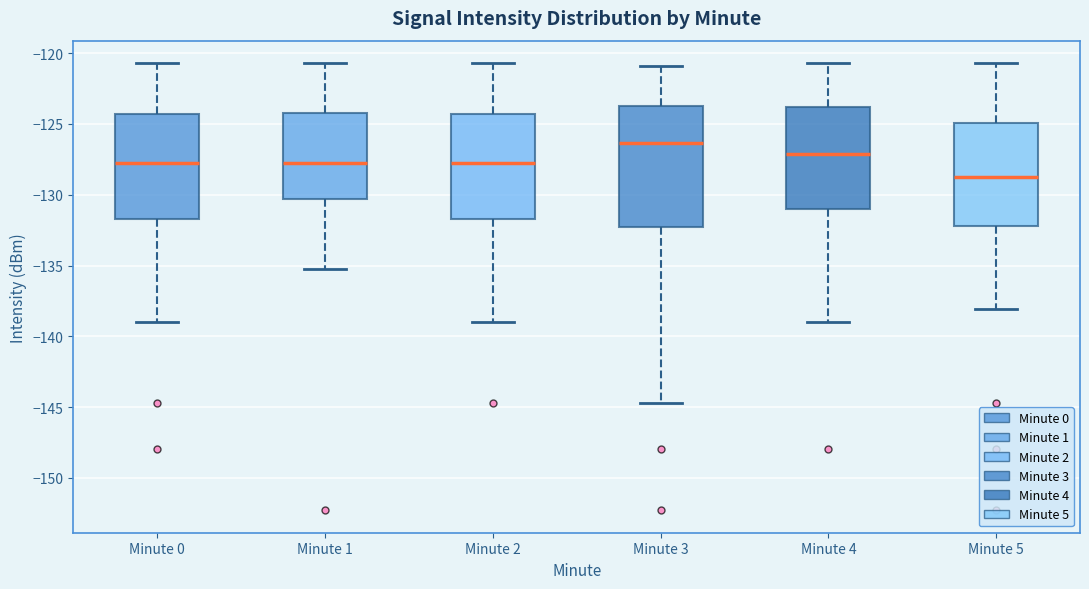

Reading left to right, transcribe this box plot: for each box, give where its median line is, the range the box spans, and where its two whiskers end, as read against the y-axis. The values are not printed on the chart, so give them approximately, as read against the axis.

Minute 0: median -128.0, box -131.5 to -124.5, whiskers -139.0 to -120.5
Minute 1: median -128.0, box -130.5 to -124.5, whiskers -135.0 to -120.5
Minute 2: median -128.0, box -131.5 to -124.5, whiskers -139.0 to -120.5
Minute 3: median -126.5, box -132.5 to -123.5, whiskers -144.5 to -121.0
Minute 4: median -127.0, box -131.0 to -124.0, whiskers -139.0 to -120.5
Minute 5: median -129.0, box -132.0 to -125.0, whiskers -138.0 to -120.5